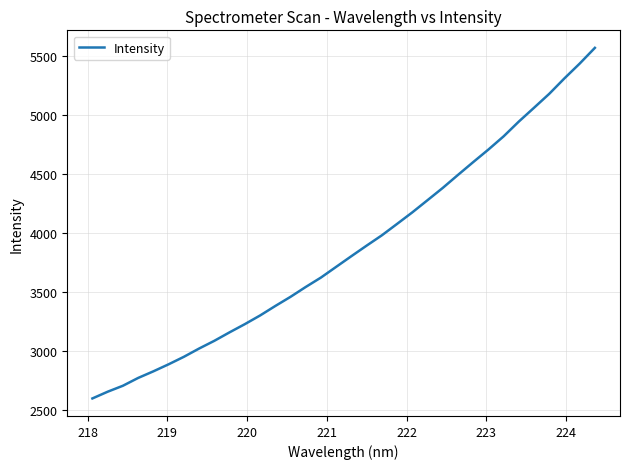

Reading left to right, extract all data points from this chart.

2595.3	2652.4	2703.0	2769.3	2825.5	2885.2	2948.7	3019.0	3084.6	3156.5	3226.0	3299.4	3380.0	3457.9	3541.7	3621.7	3712.6	3803.3	3892.7	3980.2	4077.2	4175.0	4278.5	4382.5	4492.9	4601.5	4708.2	4820.3	4945.8	5063.0	5181.3	5312.7	5437.7	5571.3